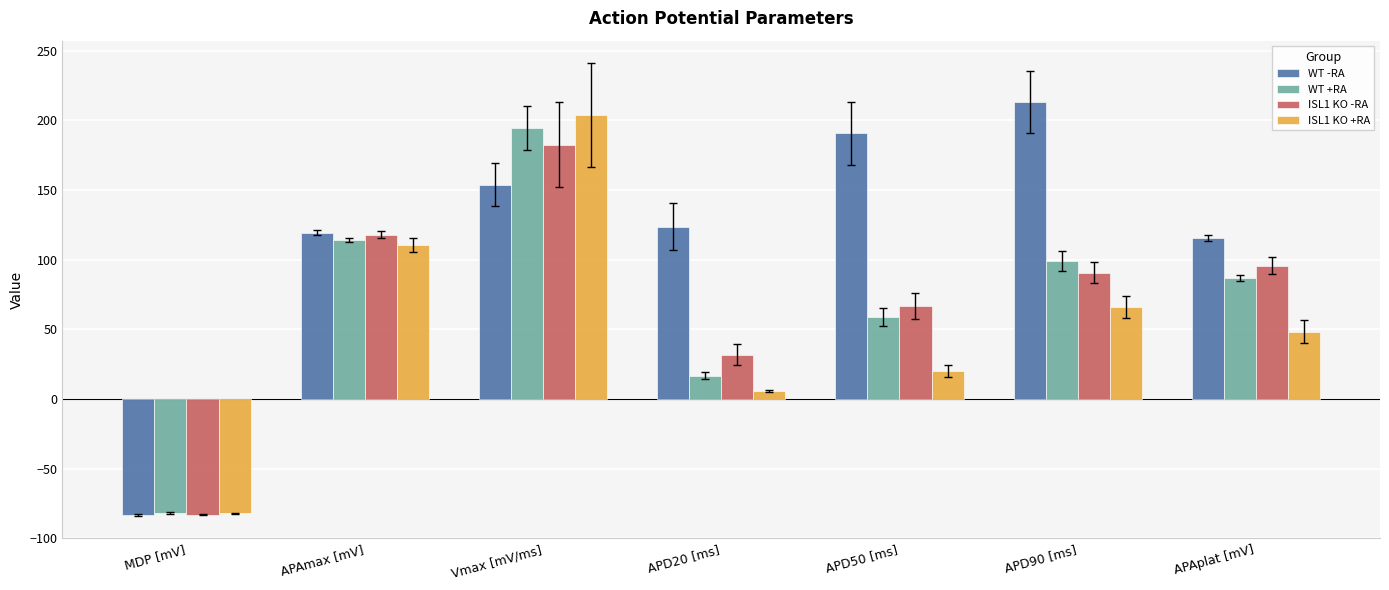

Which category has the highest value in the WT +RA series?

Vmax [mV/ms]